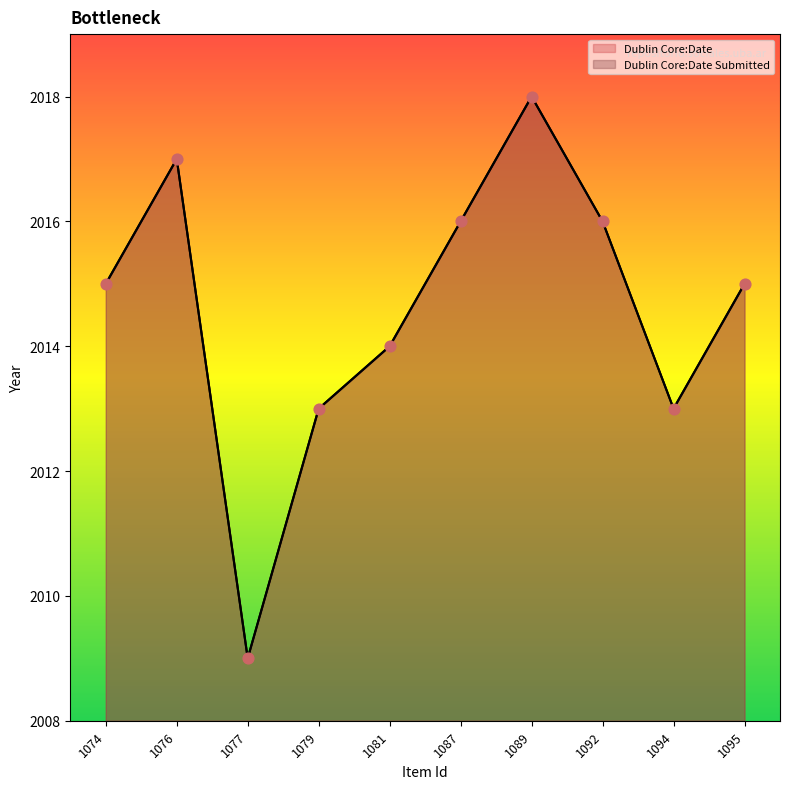

What is the total value across all series at 1094?

4026